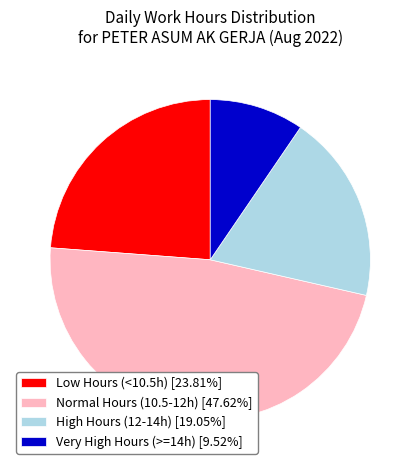

Approximately how many times larger is the value at Normal Hours (10.5-12h) [47.62%] compared to Very High Hours (>=14h) [9.52%]?

5.0